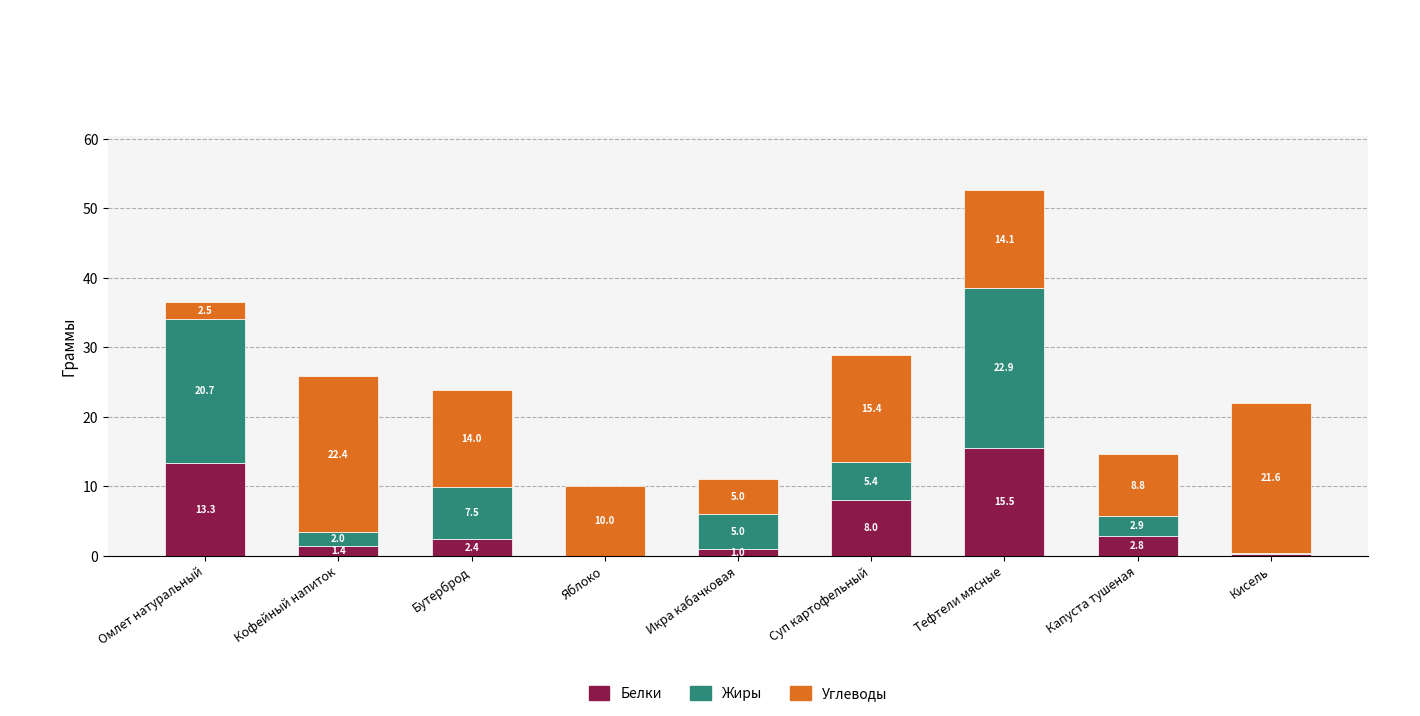

At which label is Белки closest to 7?

Суп картофельный